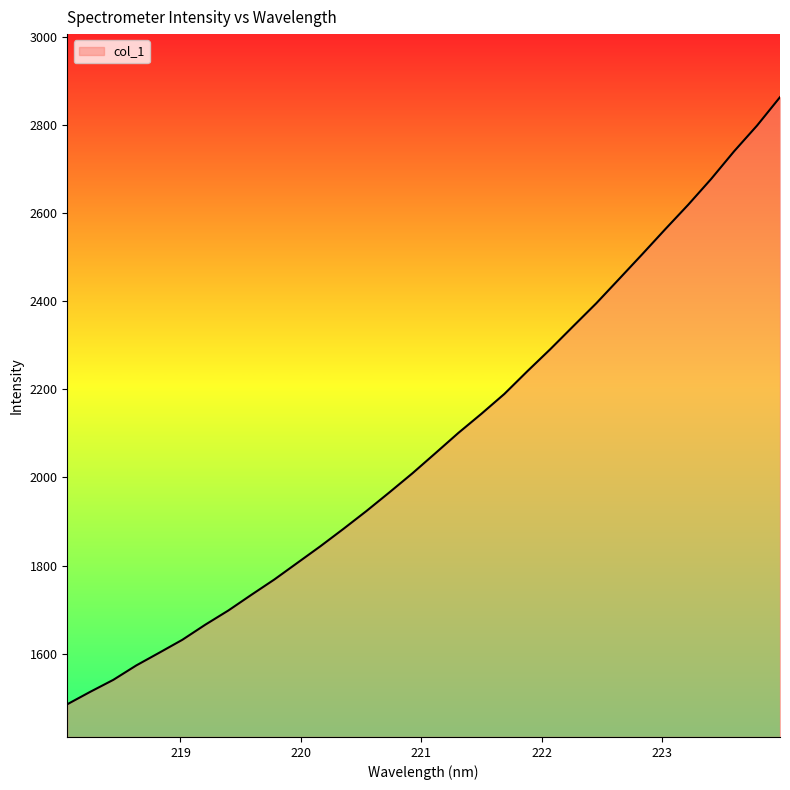

Count the number of values greater than 2054.

16